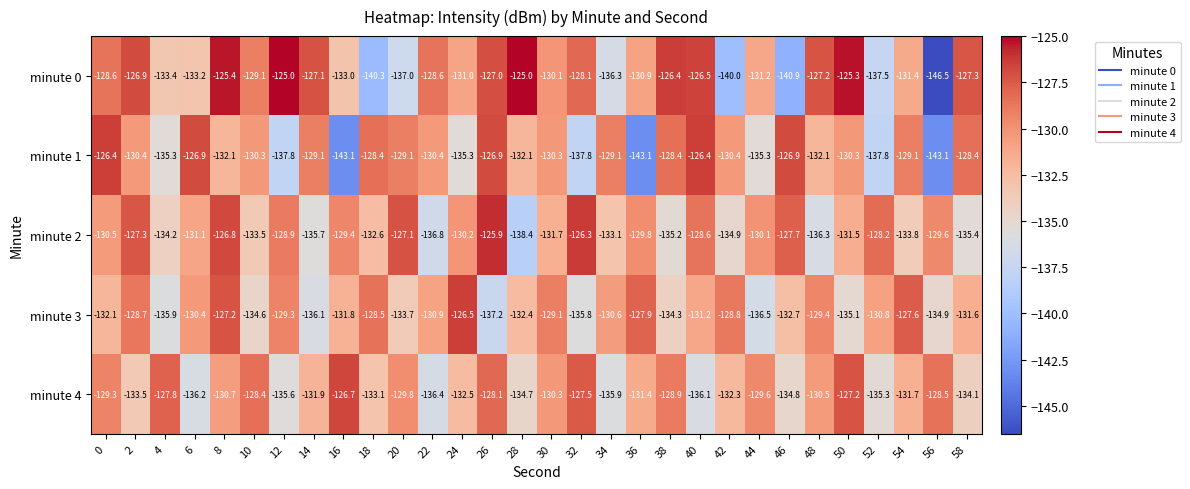

The value of minute 0 at 54 is -44.0. True or false?

False